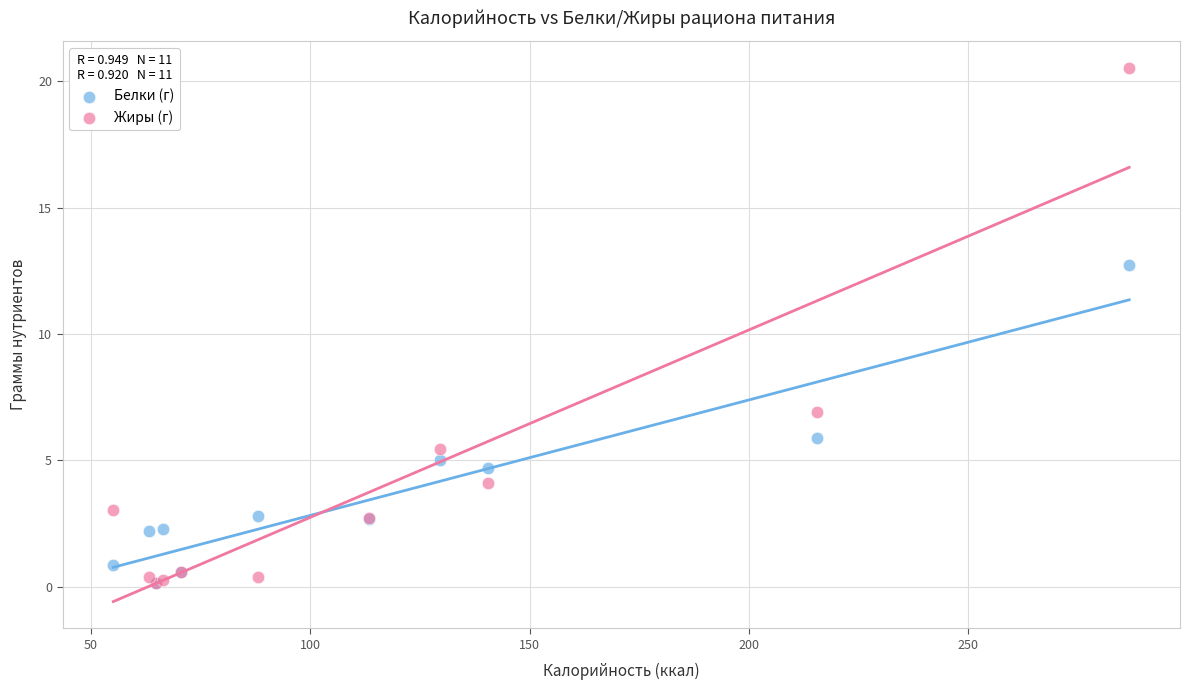

Across all series, what Y value is closest to 10?

12.7